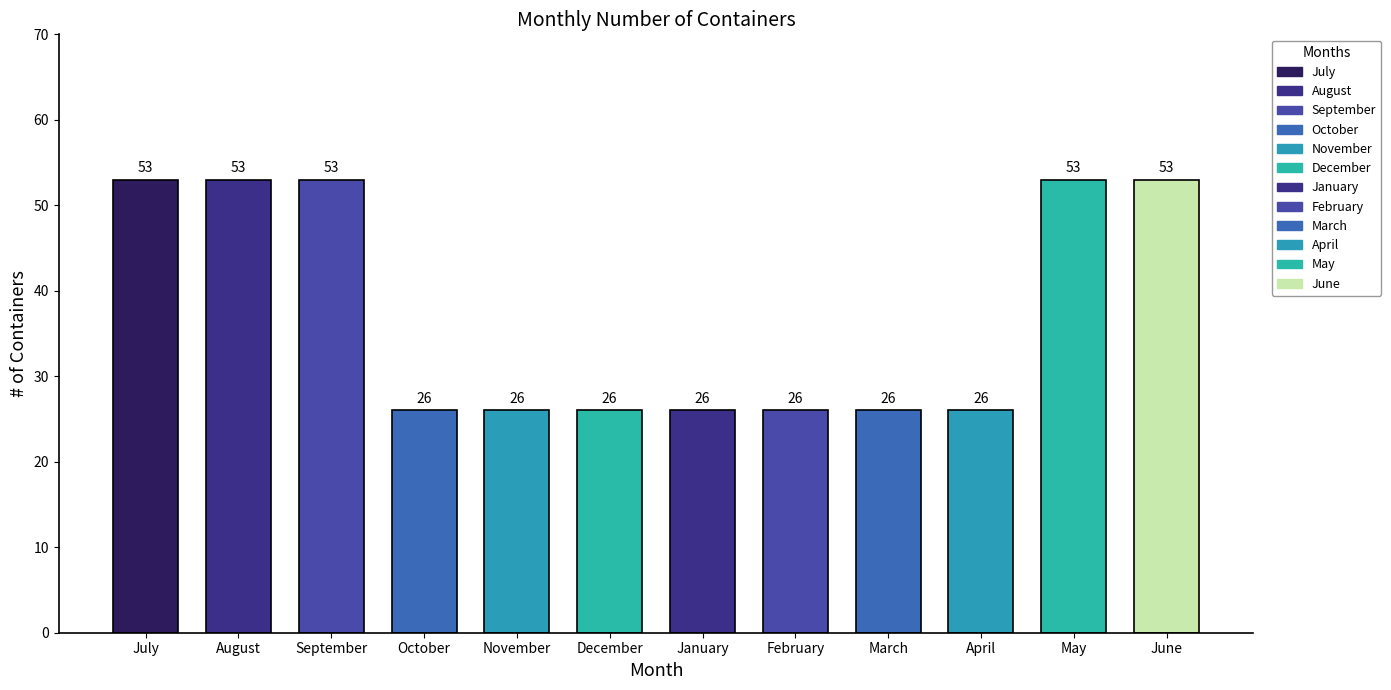

Does the chart contain stacked bars?

No